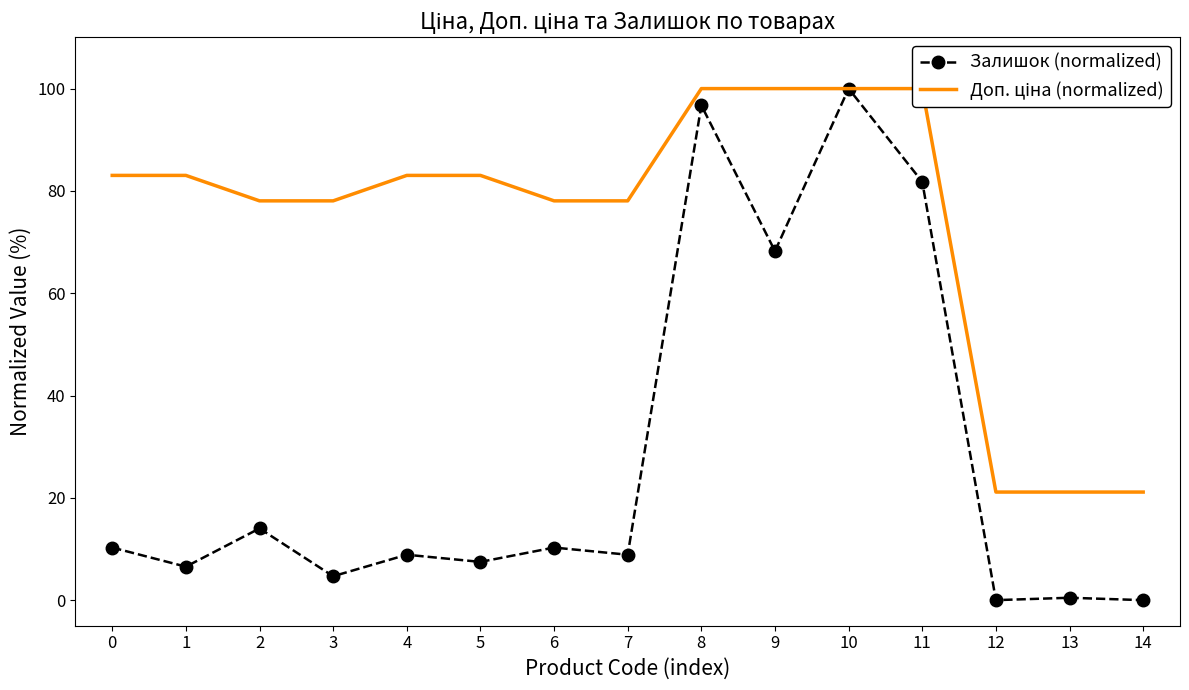

How many series are shown in this chart?

2